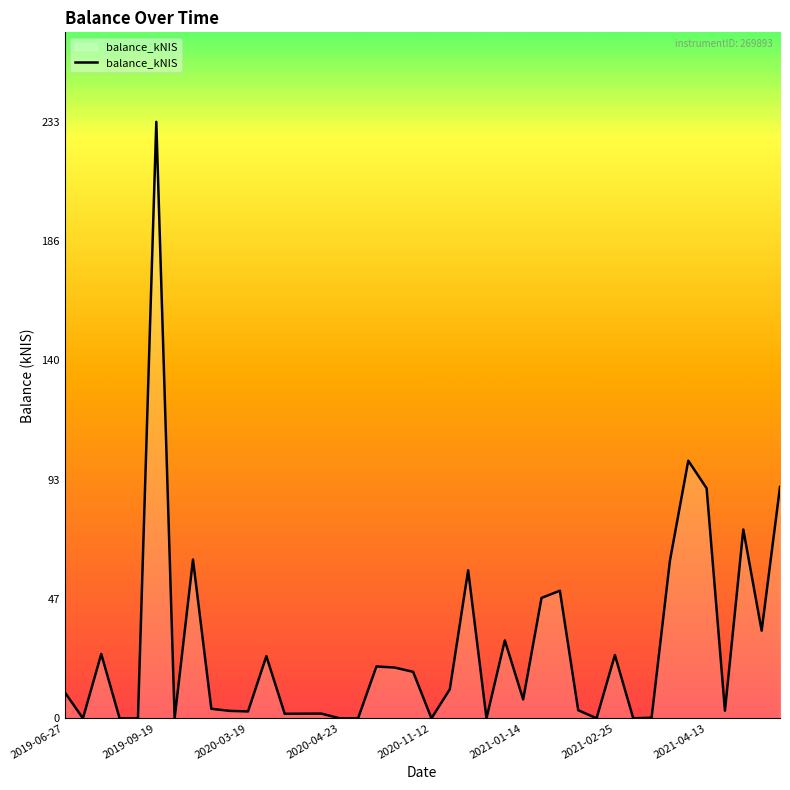

What is the maximum value shown in the chart?

232.9